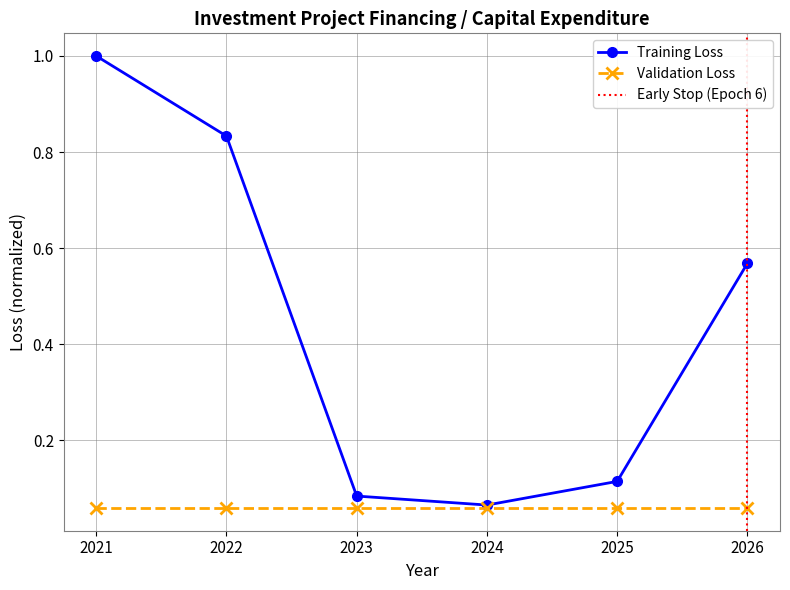

Reading left to right, what are all the values shown in this chart?

2021=1.0	2022=0.8	2023=0.1	2024=0.1	2025=0.1	2026=0.6